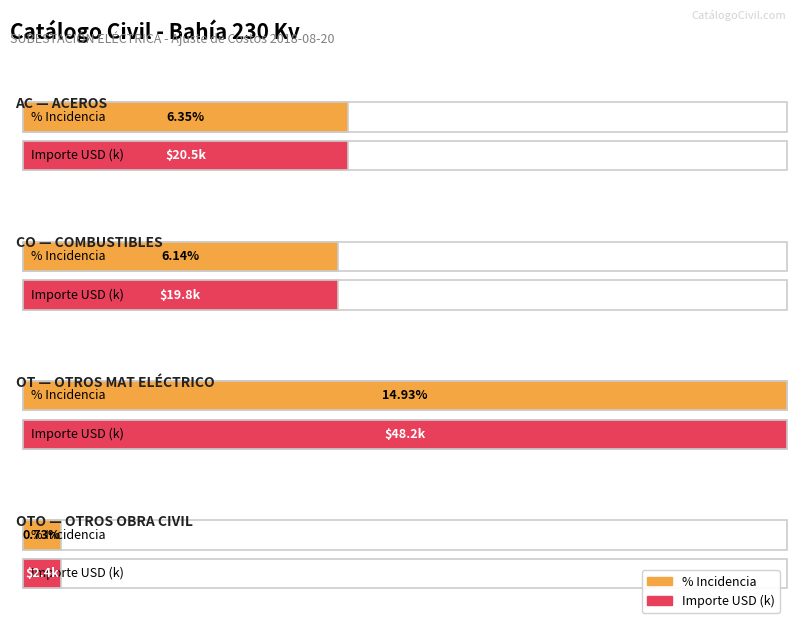

Between AC and OT, which is larger?

OT